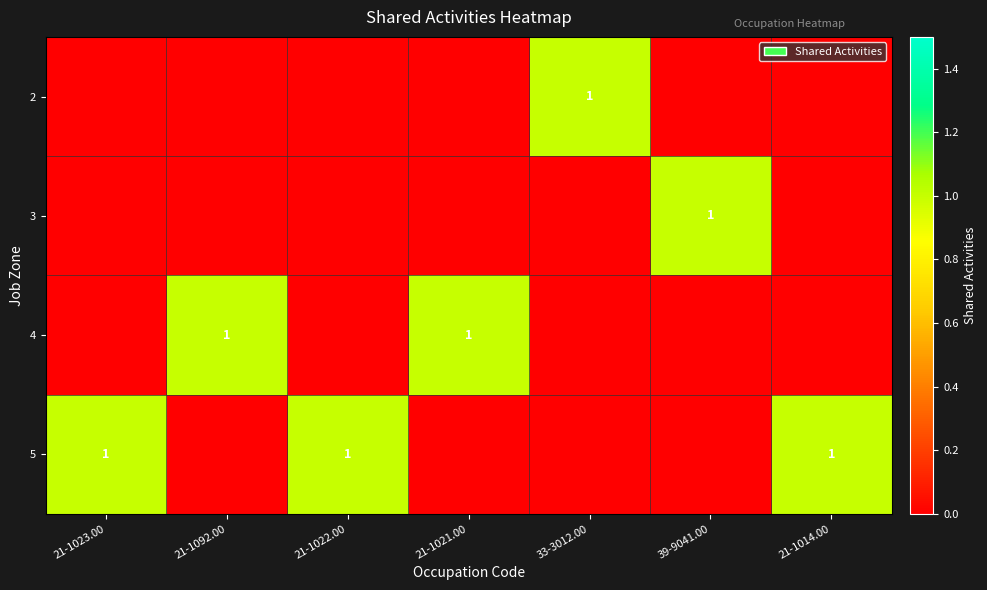

The value of 2 at 33-3012.00 is 1. True or false?

True